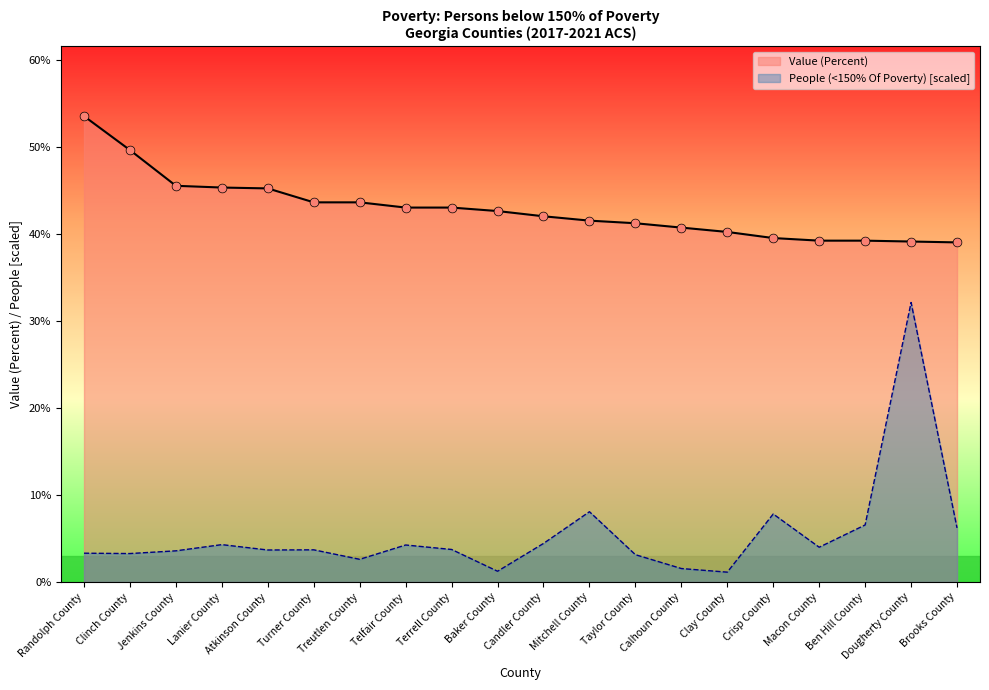

Which series has the largest total across all categories?

Value (Percent)